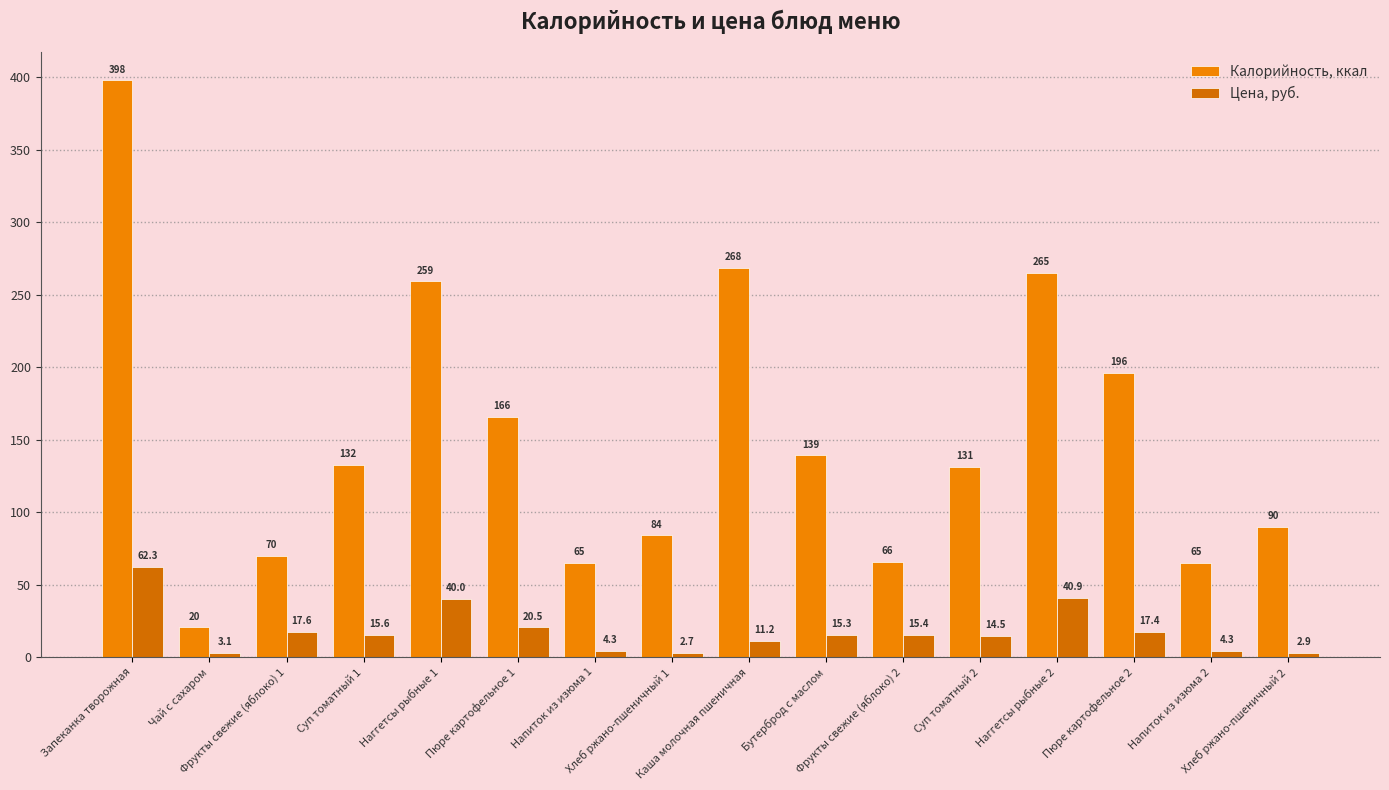

Which series has the largest total across all categories?

Калорийность, ккал